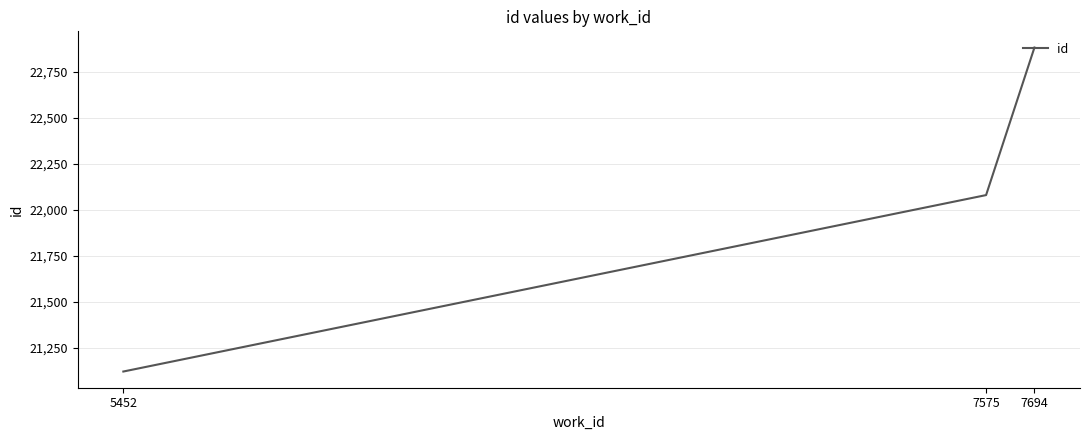

List the labels in order of value, smallest first.

5452, 7575, 7694